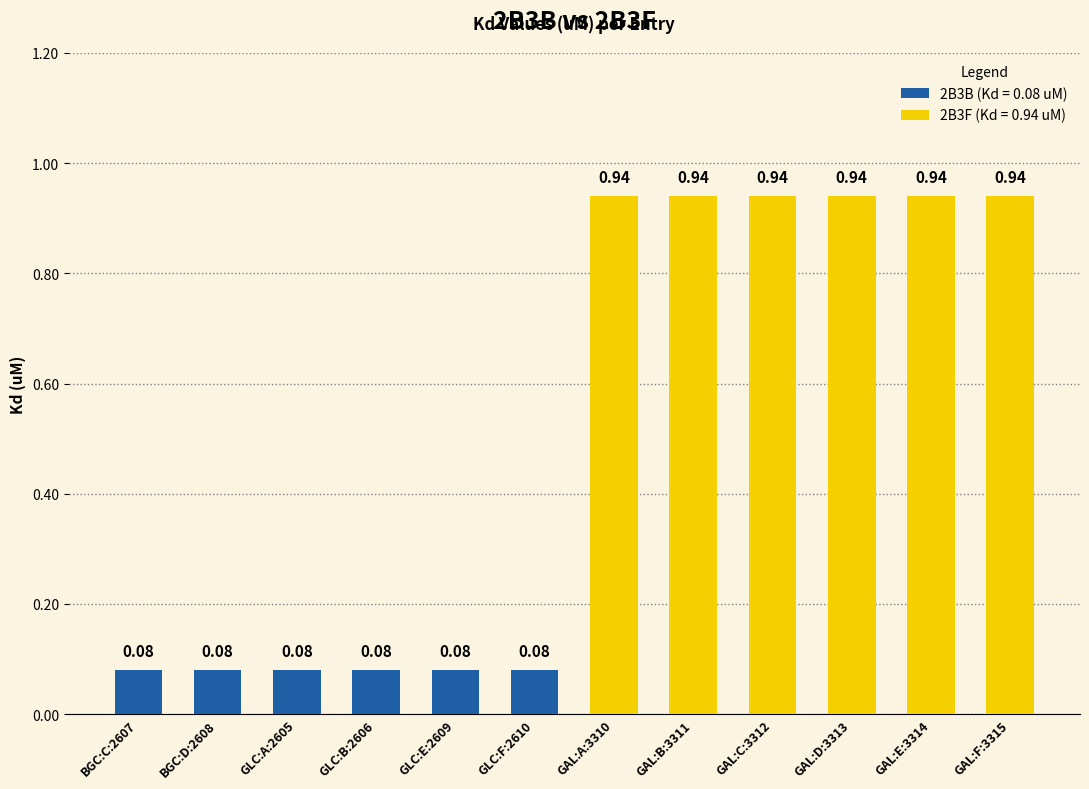

Is it true that 2B3F (Kd = 0.94 uM) equals 0.6 at GLC:A:2605?

False